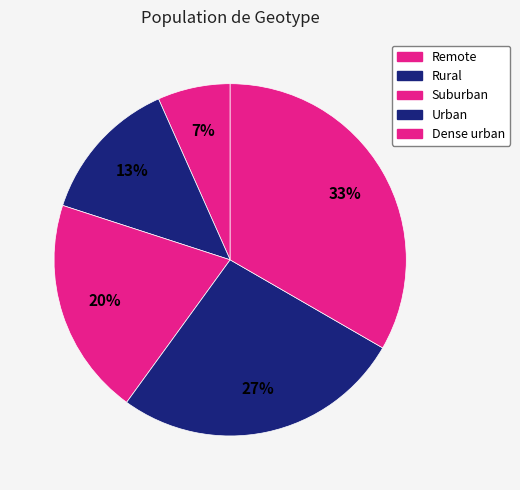

Which category has the smallest portion of the pie?

Remote